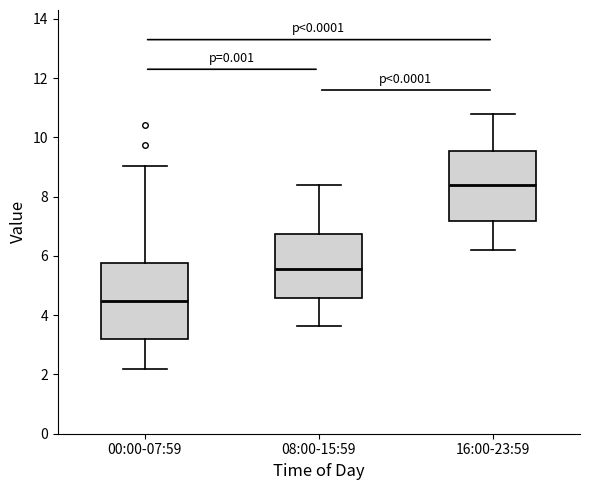

Where does the lower whisker of the box for 16:00-23:59 end on the y-axis? The values are not printed on the chart, so give them approximately, as read against the axis.

6.2